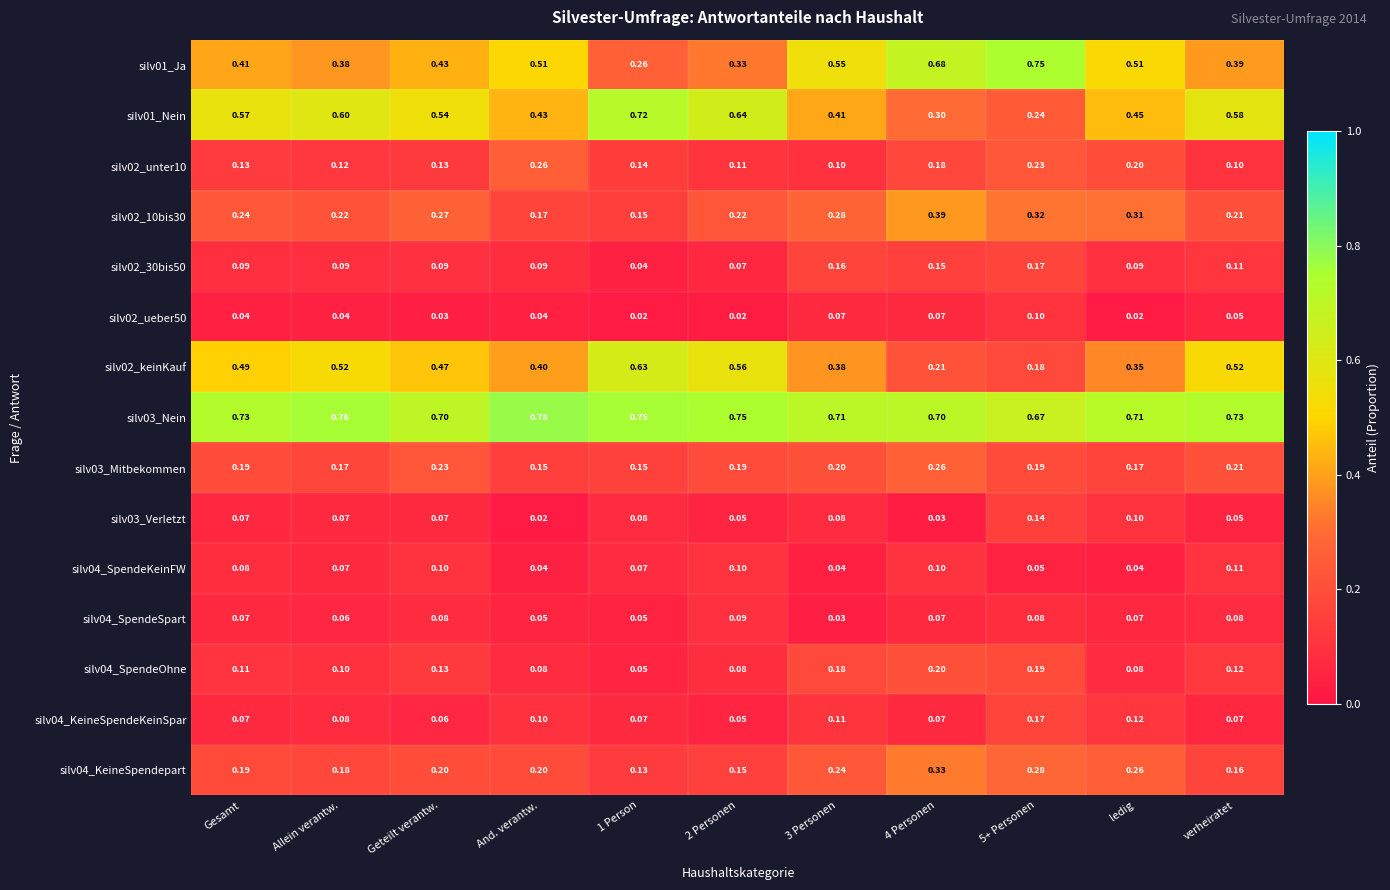

Is the value of silv03_Verletzt at Gesamt greater than the value of silv02_keinKauf at 4 Personen?

No